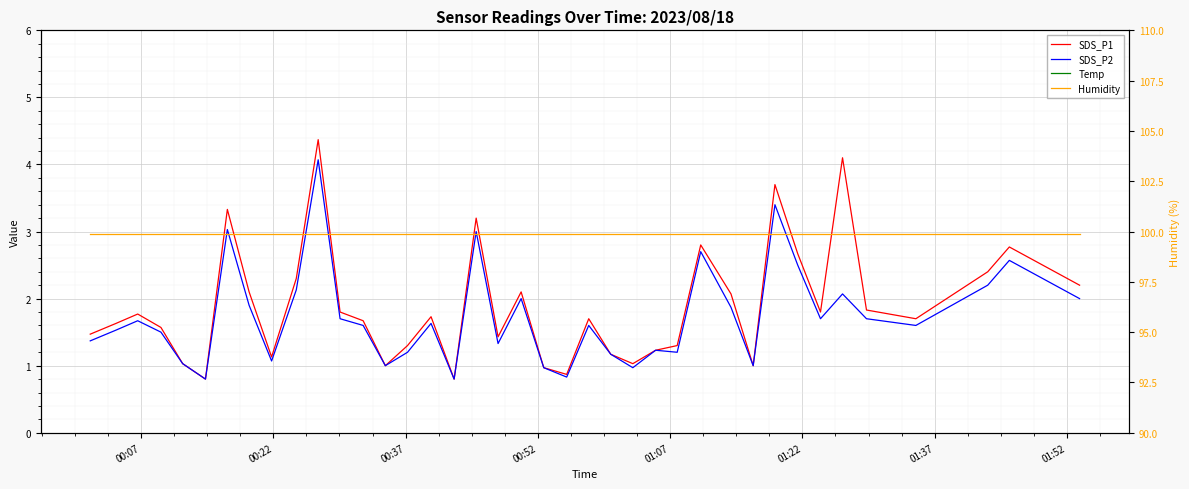

Reading left to right, what are all the values shown in this chart?

SDS_P1: 1.5	1.6	1.8	1.6	1.0	0.8	3.3	2.1	1.1	2.3	4.4	1.8	1.7	1.0	1.3	1.7	0.8	3.2	1.4	2.1	1.0	0.9	1.7	1.2	1.0	1.2	1.3	2.8	2.1	1.0	3.7	2.7	1.8	4.1	1.8	1.7	2.4	2.8	2.2
SDS_P2: 1.4	1.5	1.7	1.5	1.0	0.8	3.0	1.9	1.1	2.1	4.1	1.7	1.6	1.0	1.2	1.6	0.8	3.0	1.3	2.0	1.0	0.8	1.6	1.2	1.0	1.2	1.2	2.7	1.9	1.0	3.4	2.5	1.7	2.1	1.7	1.6	2.2	2.6	2.0
Temp: 19.4	19.4	19.4	19.5	19.4	19.2	19.3	19.2	19.2	19.3	19.1	19.1	19.1	19.1	19.0	19.0	19.0	18.9	18.9	18.8	18.8	18.8	18.7	18.8	18.7	18.7	18.7	18.5	18.6	18.7	18.6	18.6	18.5	18.4	18.4	18.4	18.5	18.6	18.5
Humidity: 99.9	99.9	99.9	99.9	99.9	99.9	99.9	99.9	99.9	99.9	99.9	99.9	99.9	99.9	99.9	99.9	99.9	99.9	99.9	99.9	99.9	99.9	99.9	99.9	99.9	99.9	99.9	99.9	99.9	99.9	99.9	99.9	99.9	99.9	99.9	99.9	99.9	99.9	99.9